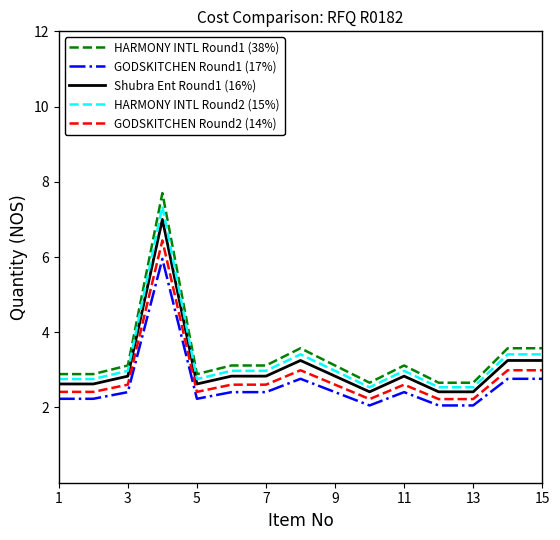

What is the maximum value for HARMONY INTL Round1 (38%)?

7.7